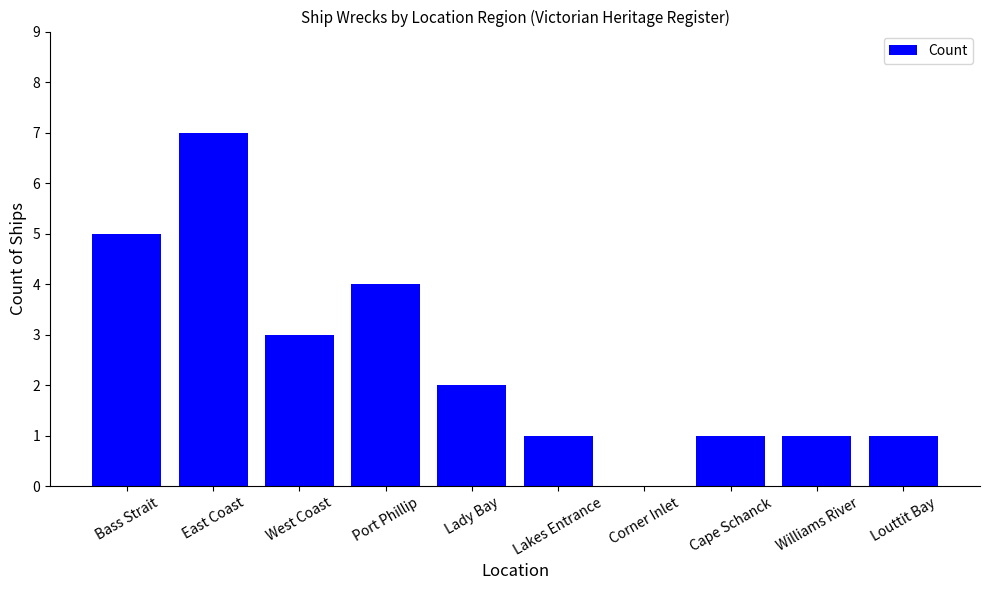

Are the bars grouped side by side (vs. stacked)?

No